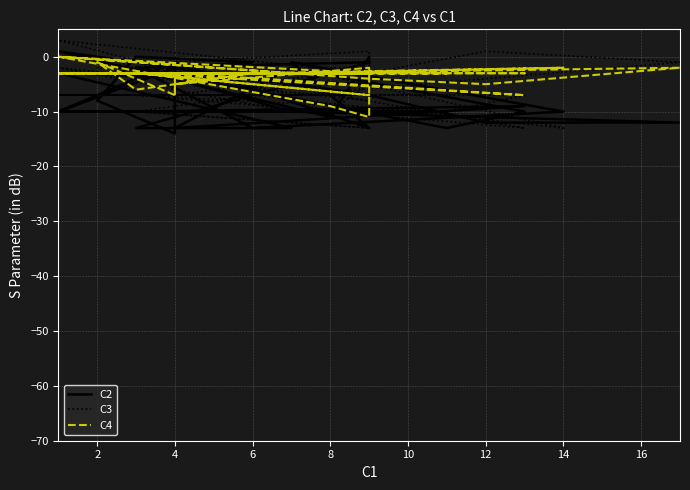

Where is the first local maximum for C2?

8